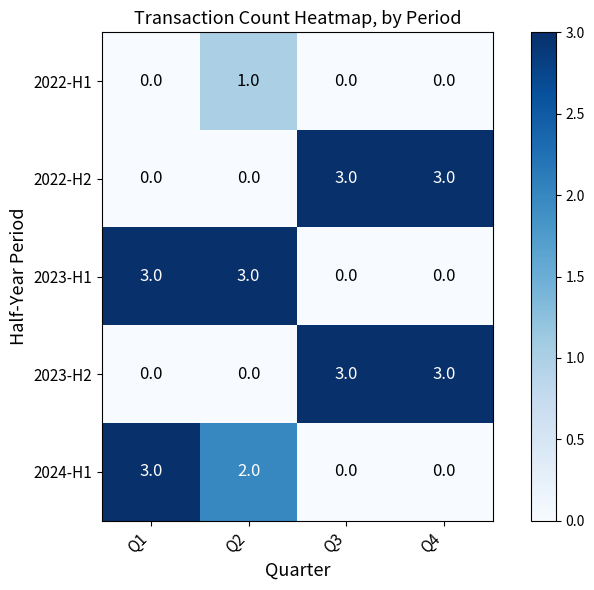

Is it true that 2023-H1 equals 0 at Q3?

True